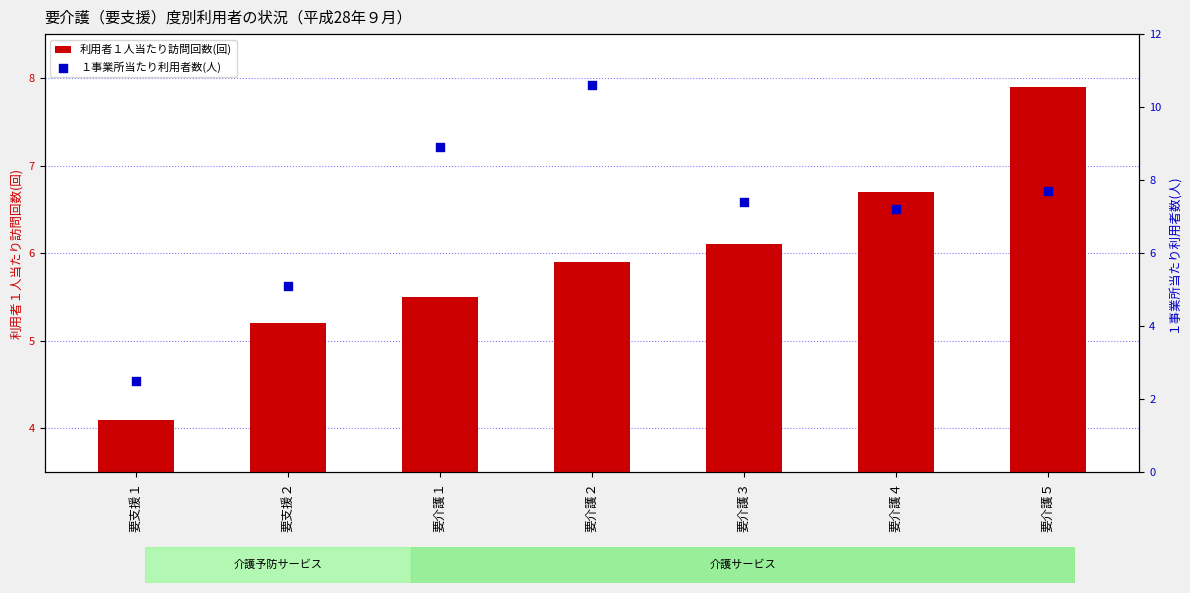

At which category is the sum across all series the highest?

要介護２